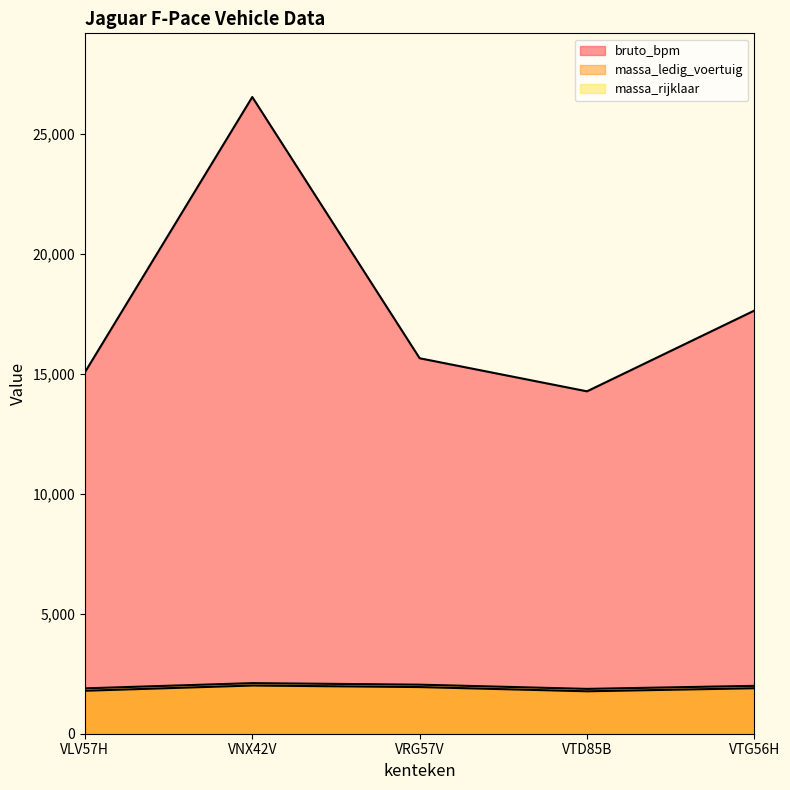

At how many categories does at least one series exceed 6933?

5